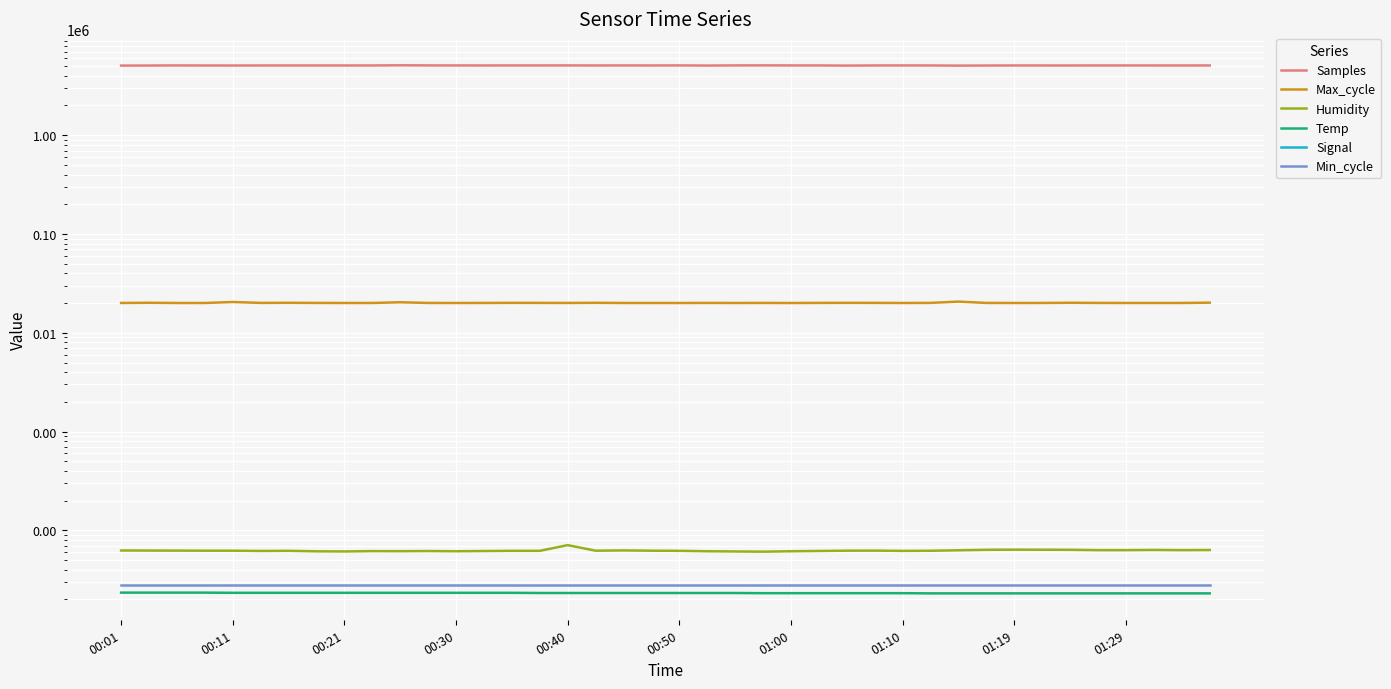

Between 12 and 13, which is larger?

12